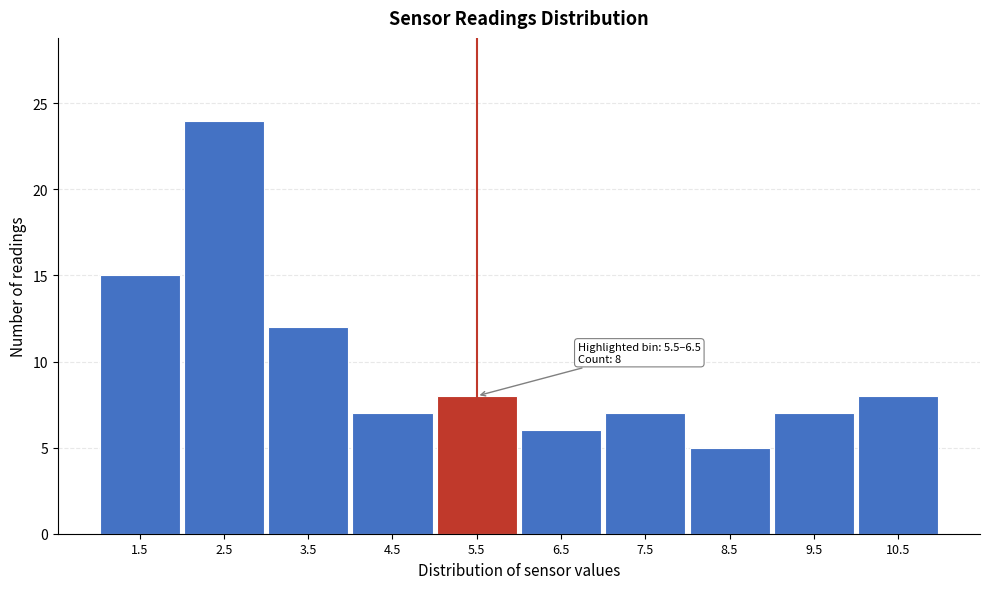

Reading right to left, transcribe all the data shown in this chart.

8	7	5	7	6	8	7	12	24	15